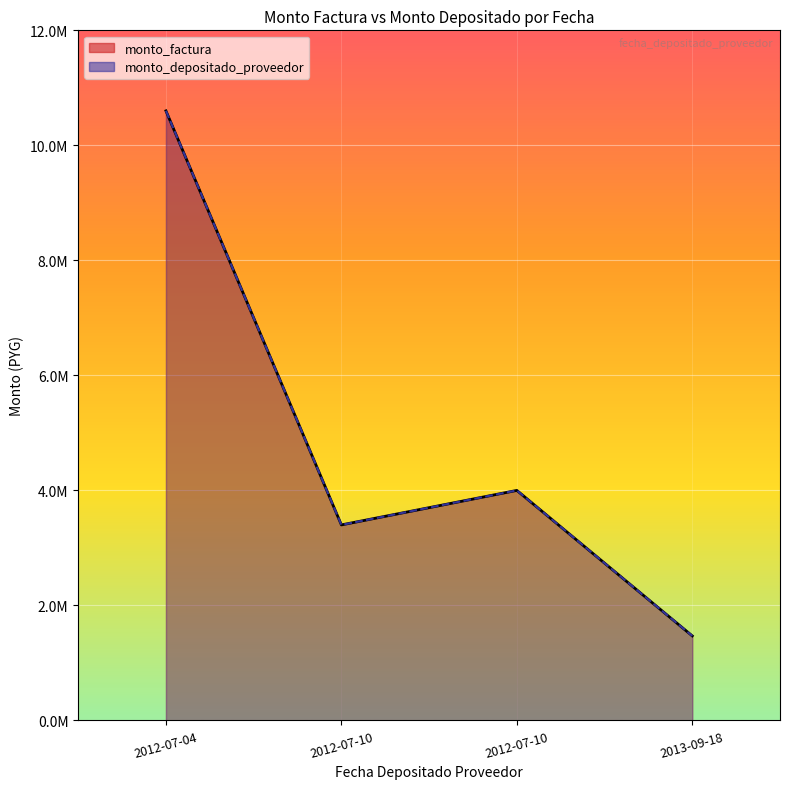

Which has a higher value, 2012-07-10 or 2012-07-10?

2012-07-10